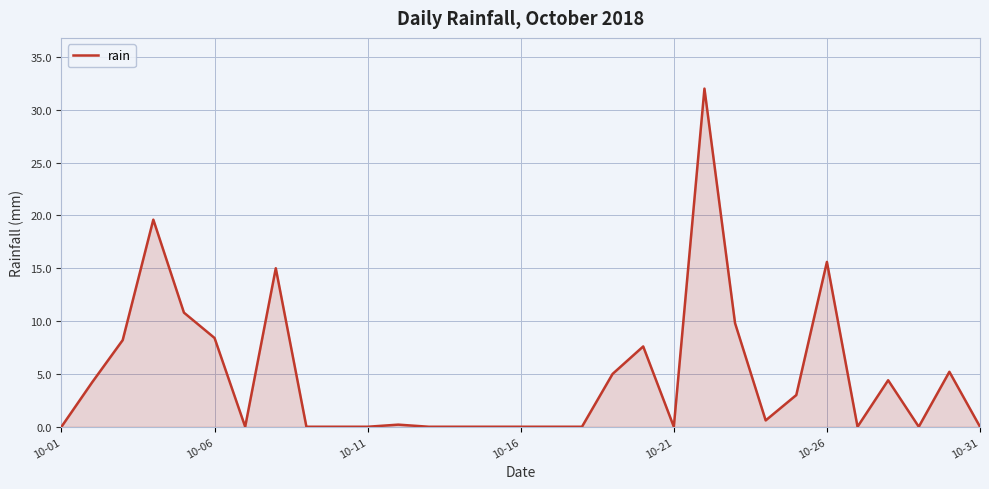

What is the greatest value displayed?

32.0